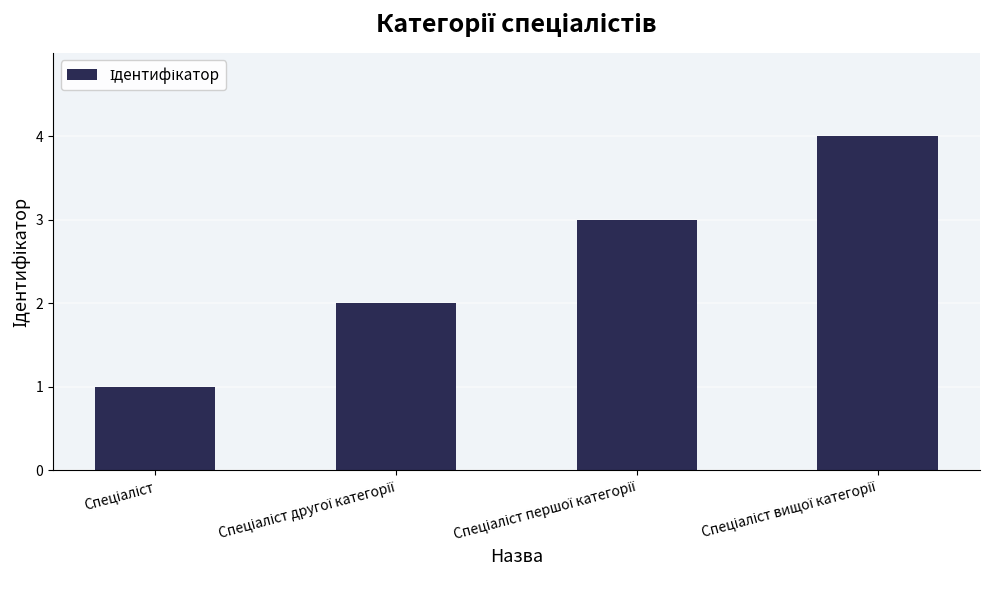

What is the sum of all values?

10